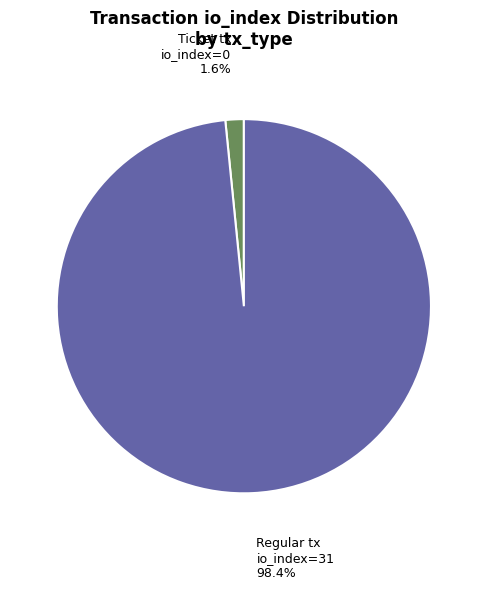

How many segments does this pie chart have?

2